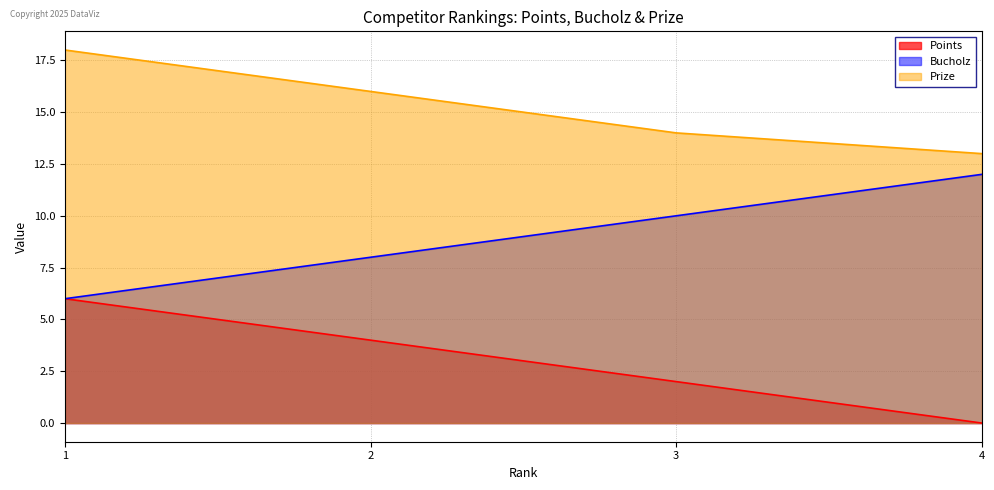

Reading left to right, transcribe all the data shown in this chart.

Points: 6	4	2	0
Bucholz: 6	8	10	12
Prize: 18	16	14	13